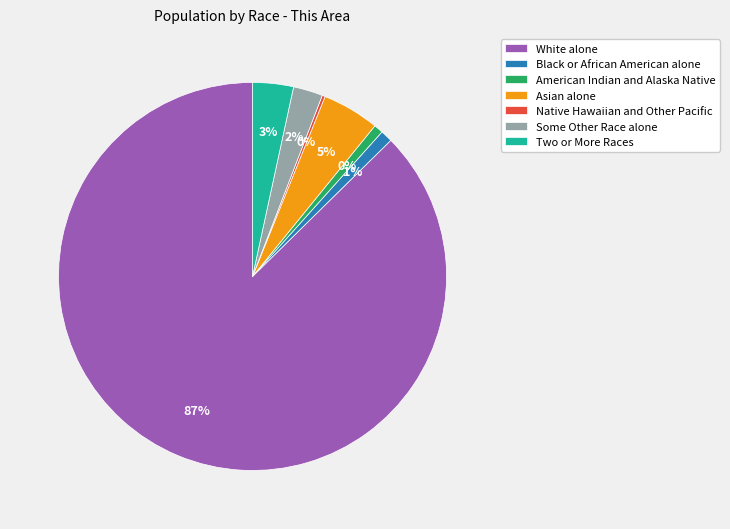

What is the change in value from Some Other Race alone to Two or More Races?

+2339